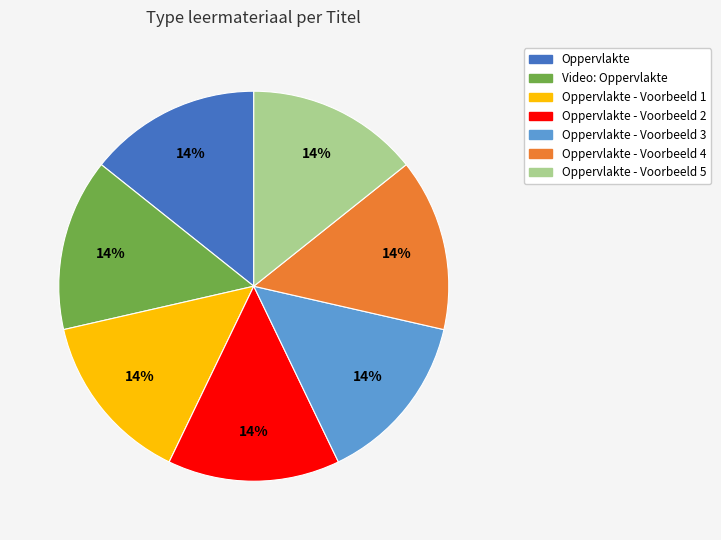

Is there any slice that represents more than half of the pie?

No